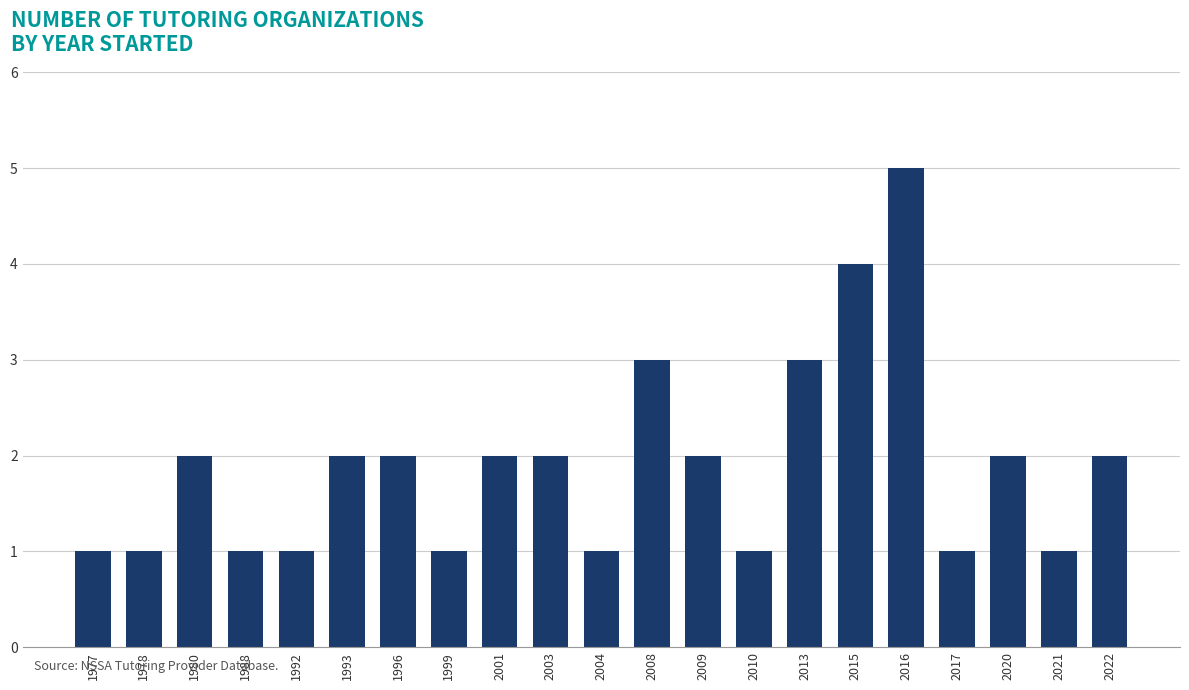

What is the sum of the values at 2013 and 2021?

4